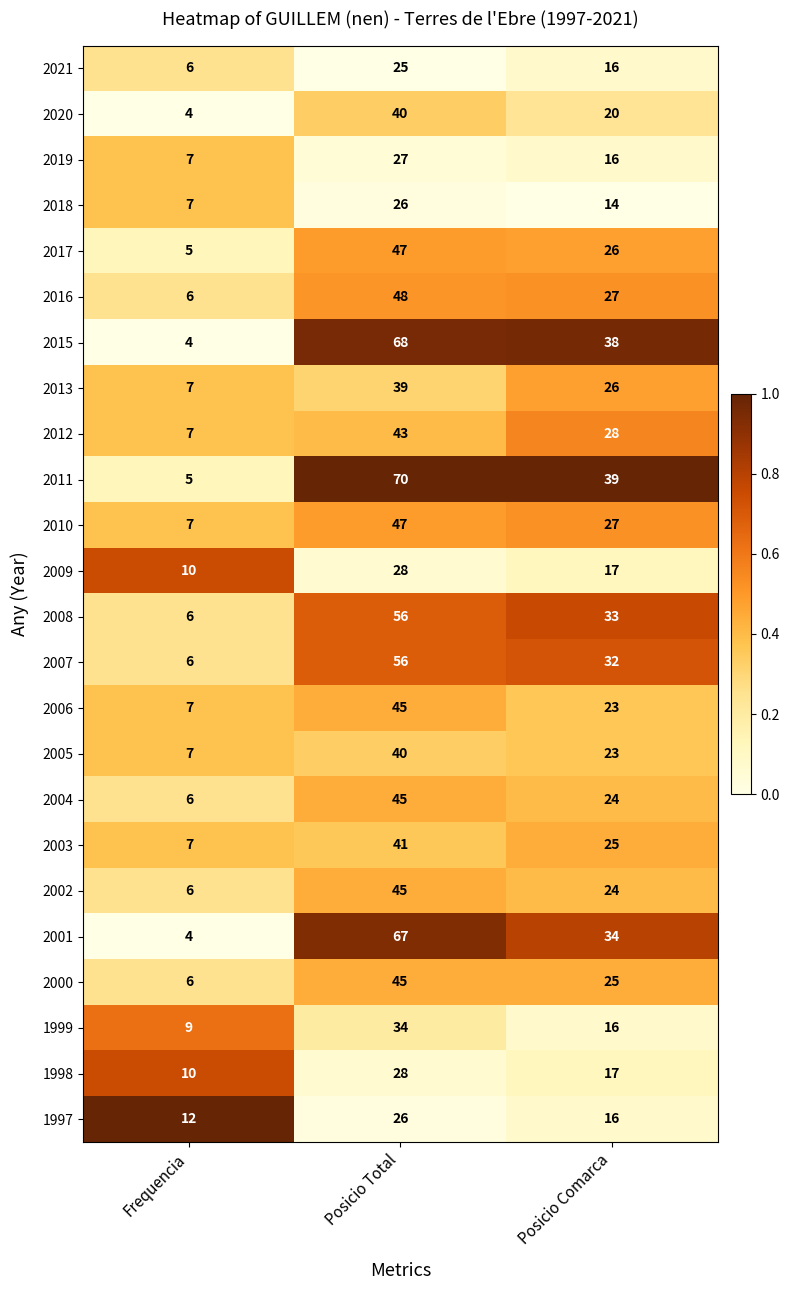

Which series has the largest range (max minus min)?

2011